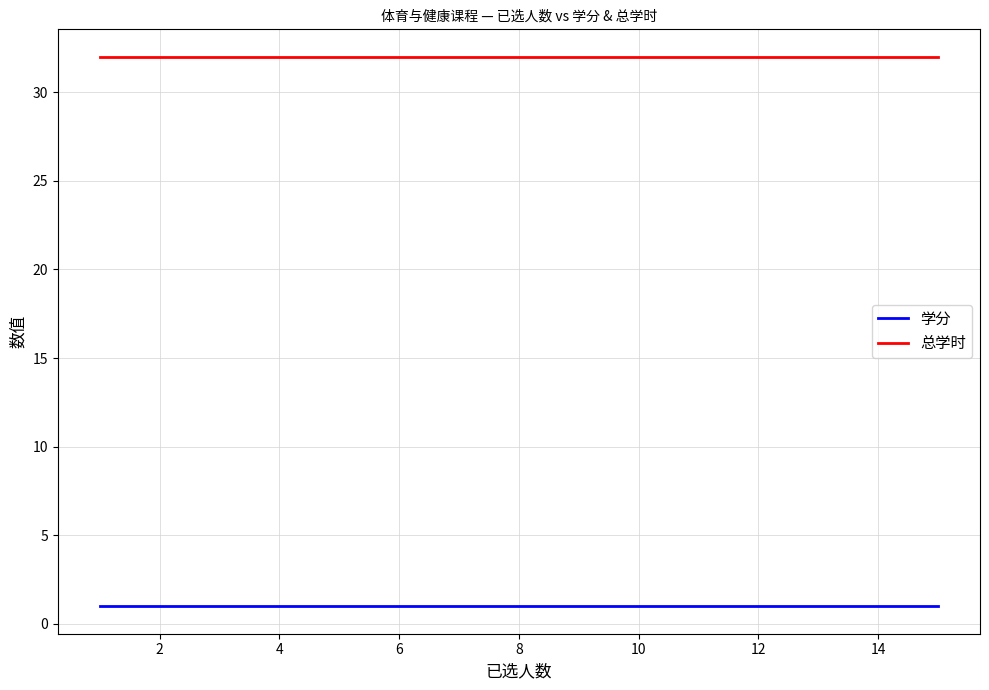

The value of 总学时 at 8 is 47. True or false?

False